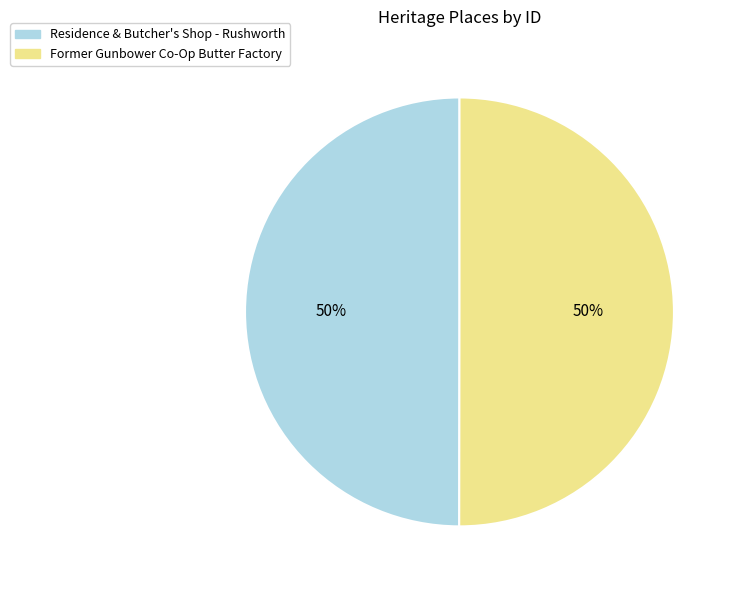

How many slices are in this pie chart?

2